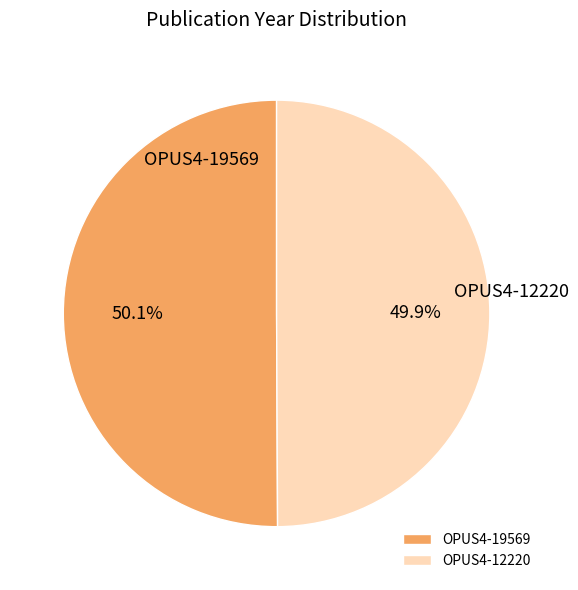

To the nearest percent, what is the combined percentage of OPUS4-12220 and OPUS4-19569?

100%